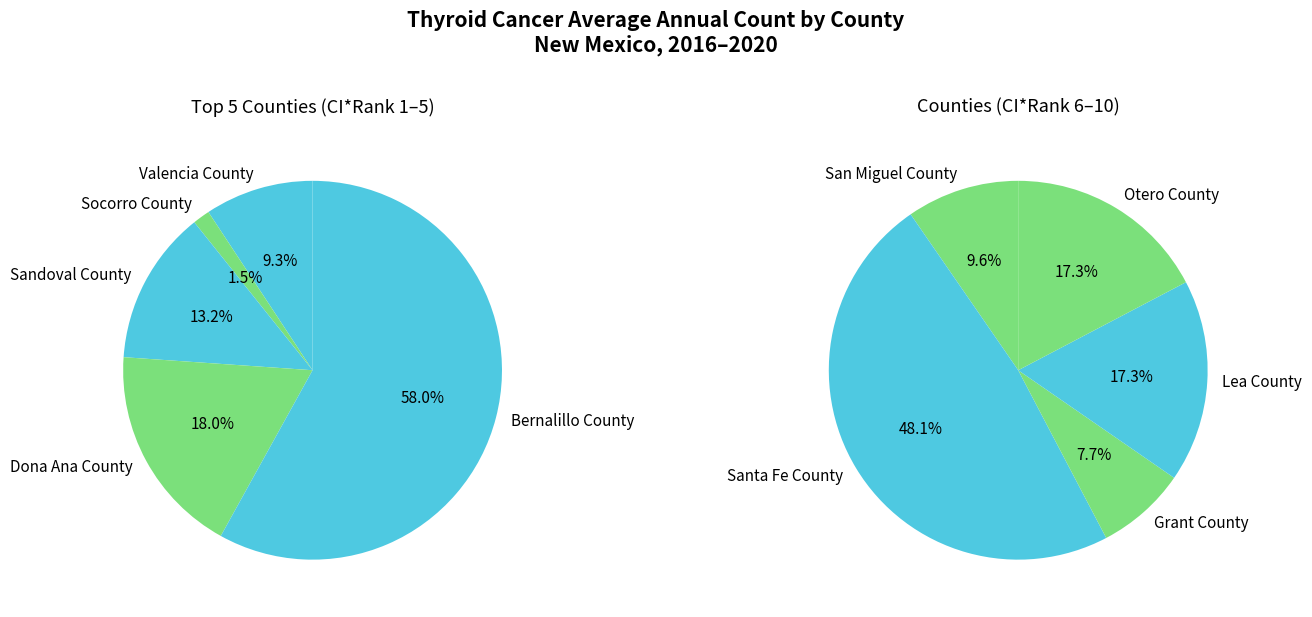

Which slice is the smallest?

Socorro County